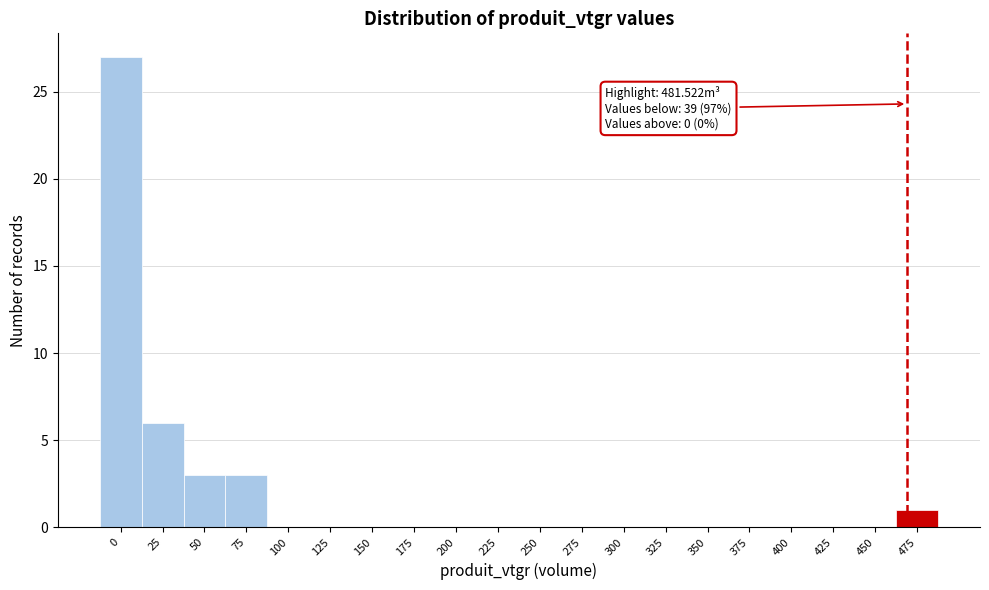

Reading left to right, list all the values displayed in this chart.

0=27	25=6	50=3	75=3	100=0	125=0	150=0	175=0	200=0	225=0	250=0	275=0	300=0	325=0	350=0	375=0	400=0	425=0	450=0	475=1